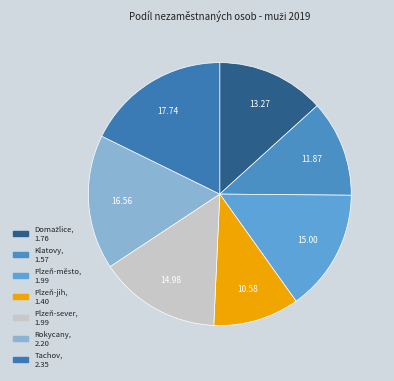

How many slices are in this pie chart?

7